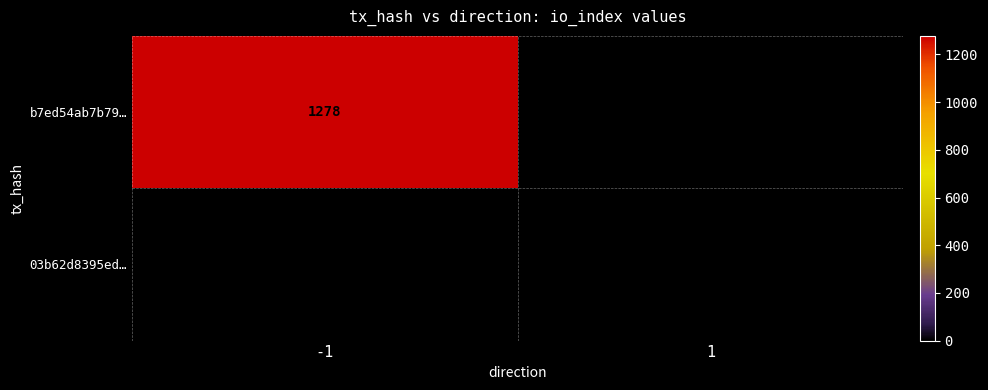

What is the maximum value shown in the chart?

1278.0